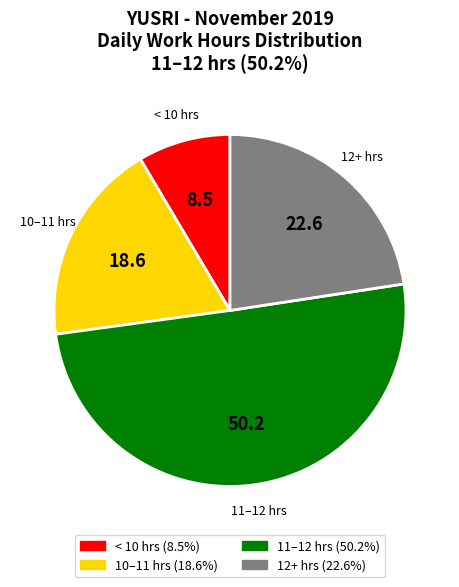

Count the number of slices in the pie.

4